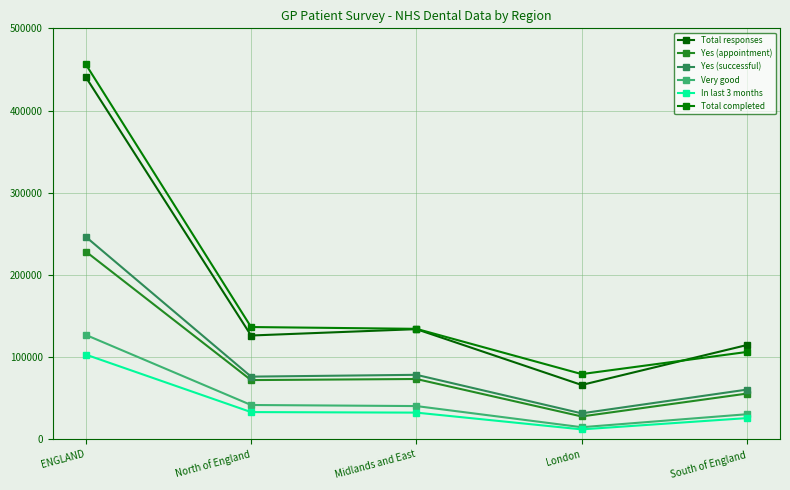

At which category is the sum across all series the highest?

ENGLAND